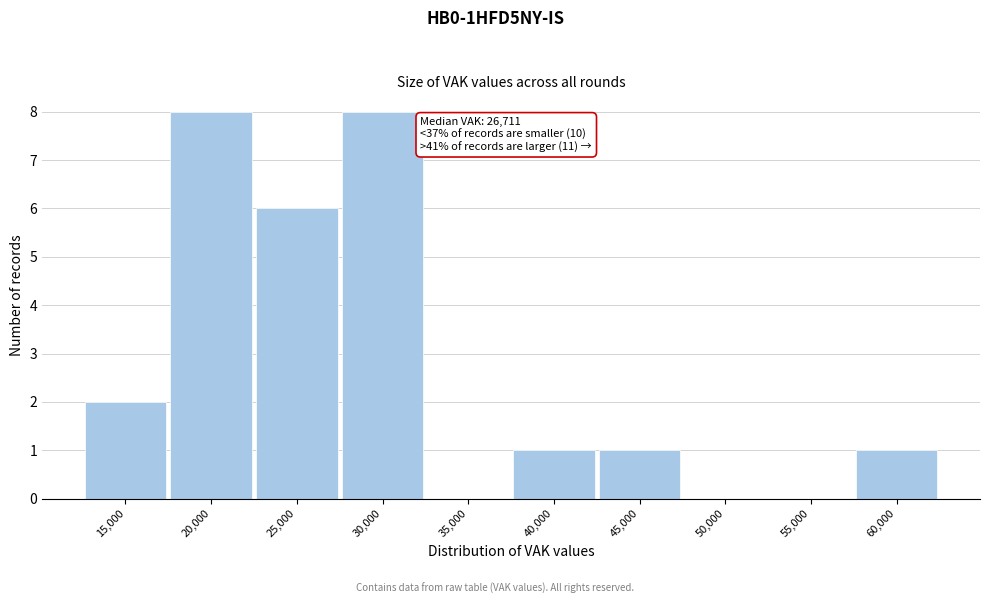

Reading right to left, what are all the values shown in this chart?

60,000=1	55,000=0	50,000=0	45,000=1	40,000=1	35,000=0	30,000=8	25,000=6	20,000=8	15,000=2